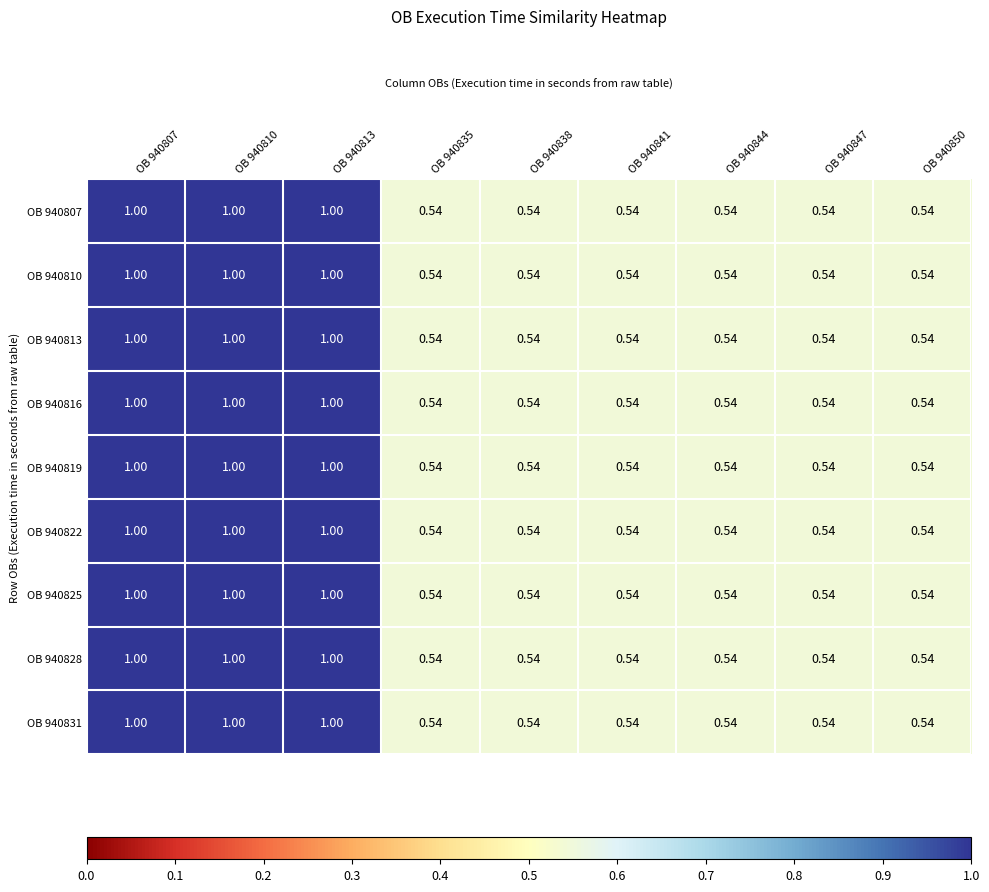

Count the number of categories in the chart.

9